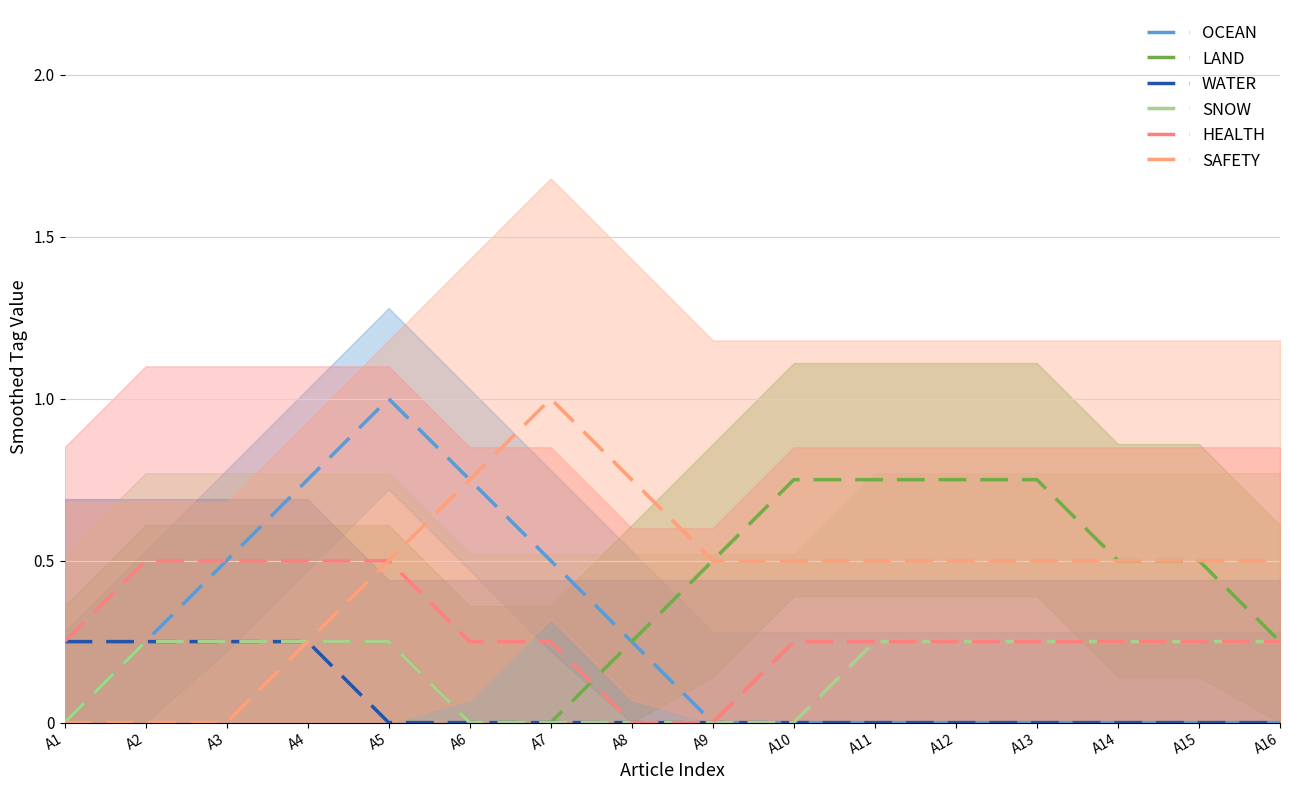

How many categories are shown in the chart?

16